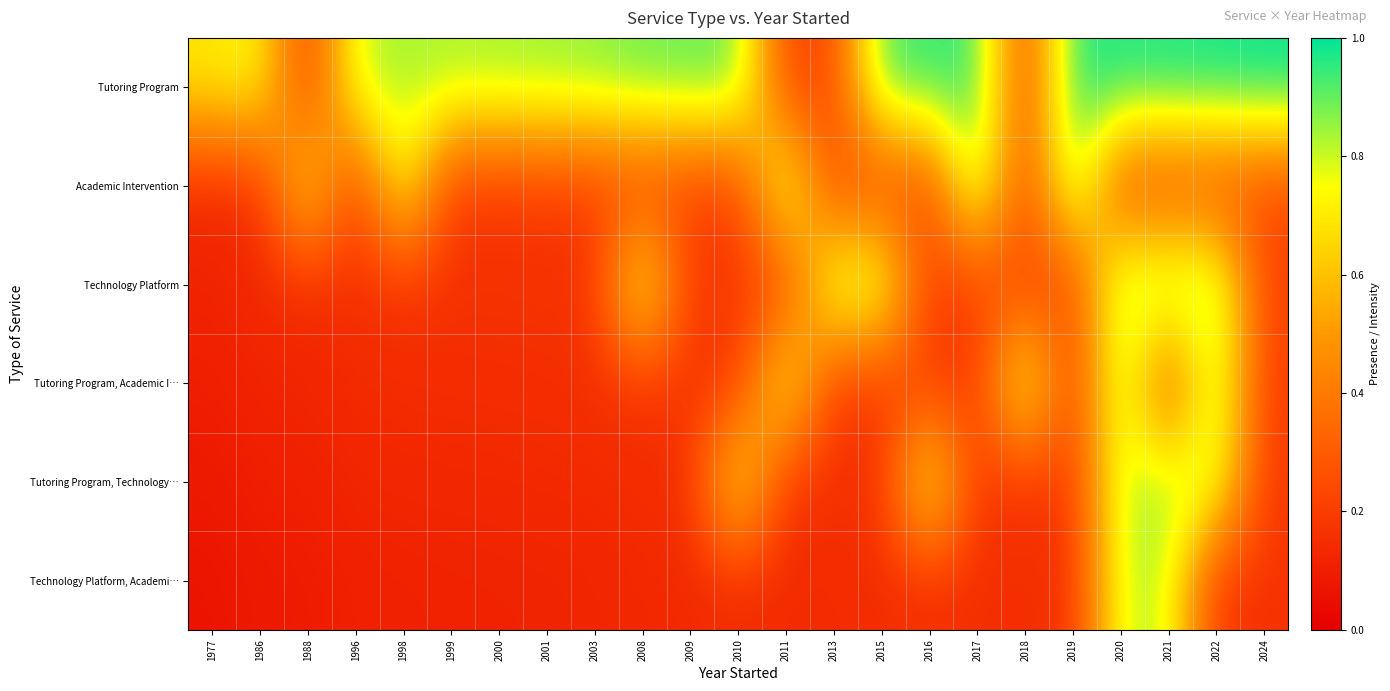

What is the total value across all series at 2008?

2.4